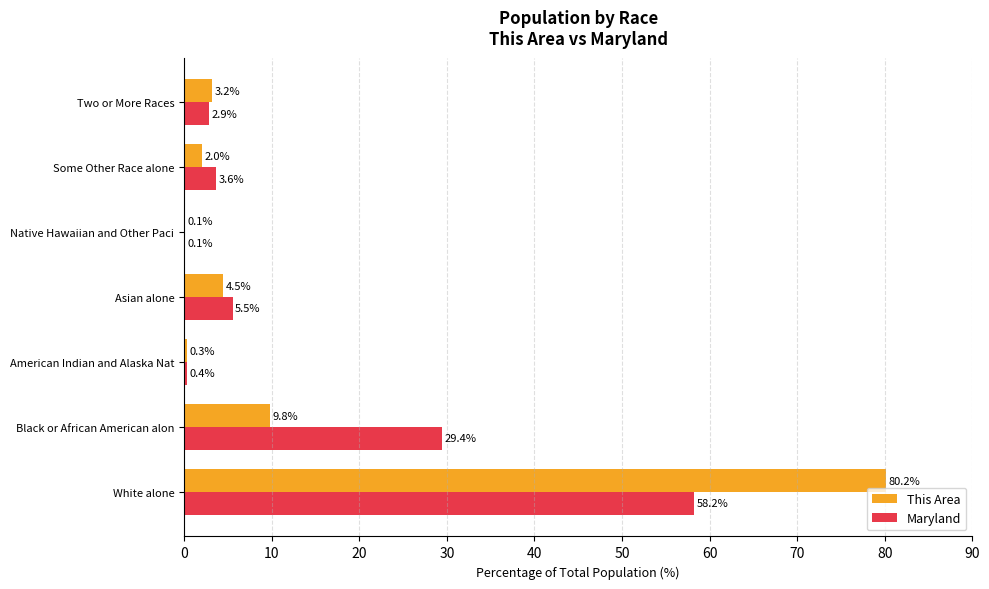

What is the sum of the Maryland values at Two or More Races and Asian alone?

8.4